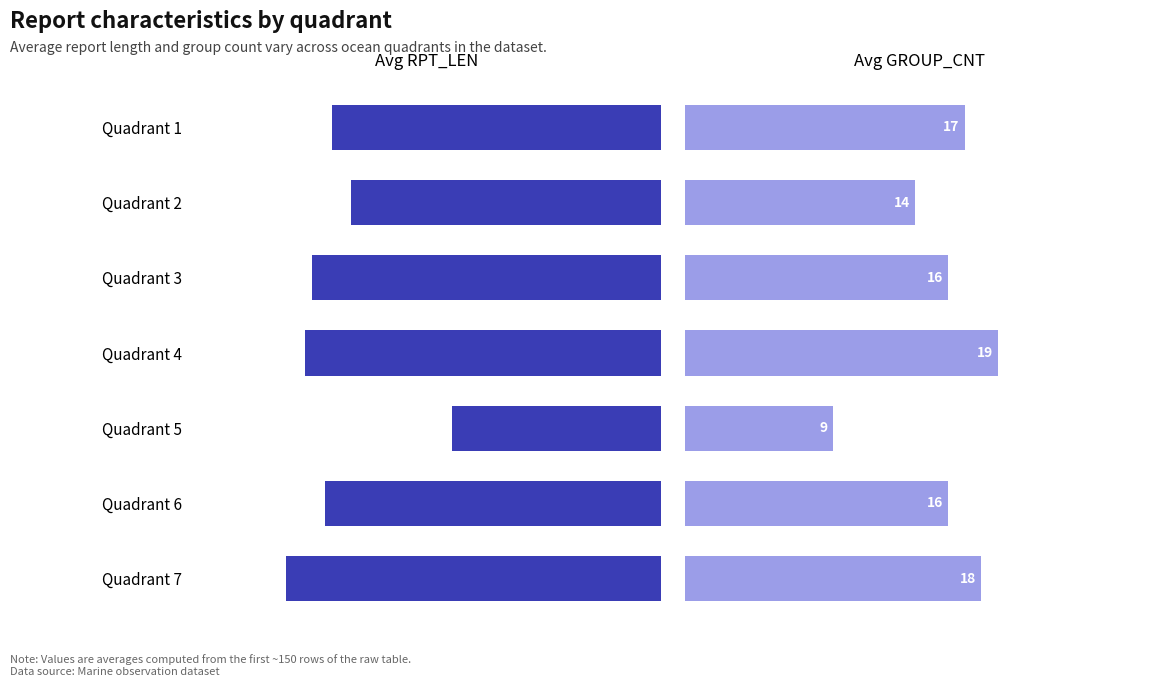

What is the minimum value for Avg GROUP_CNT?

9